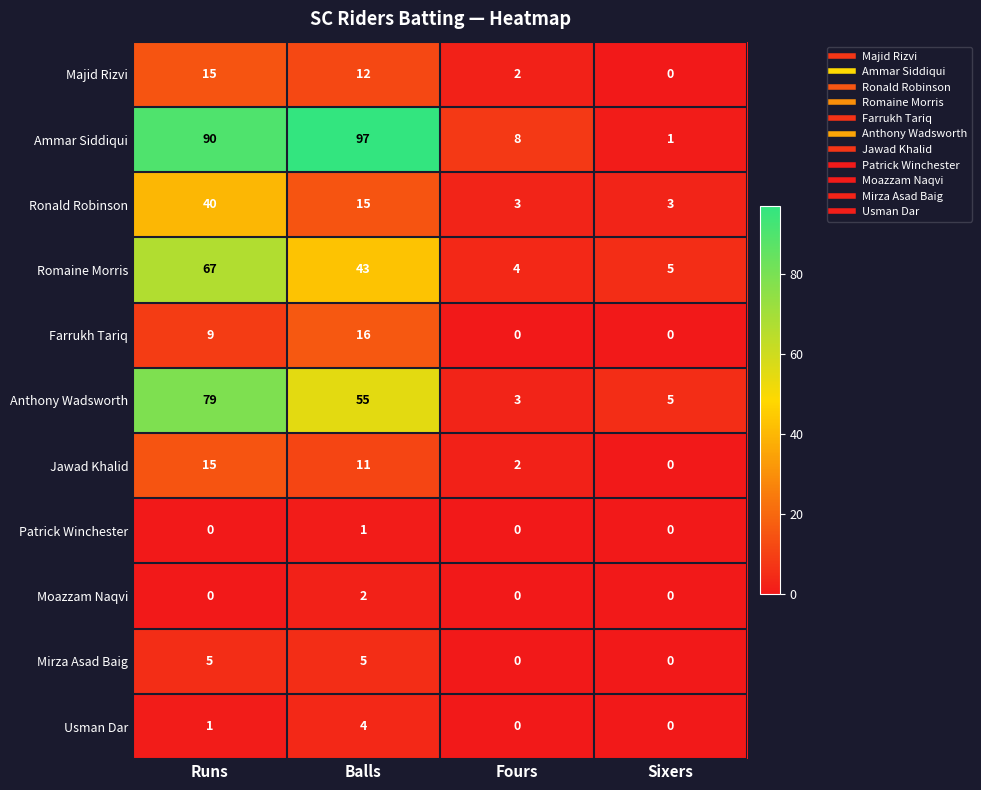

The value of Jawad Khalid at Fours is 2. True or false?

True